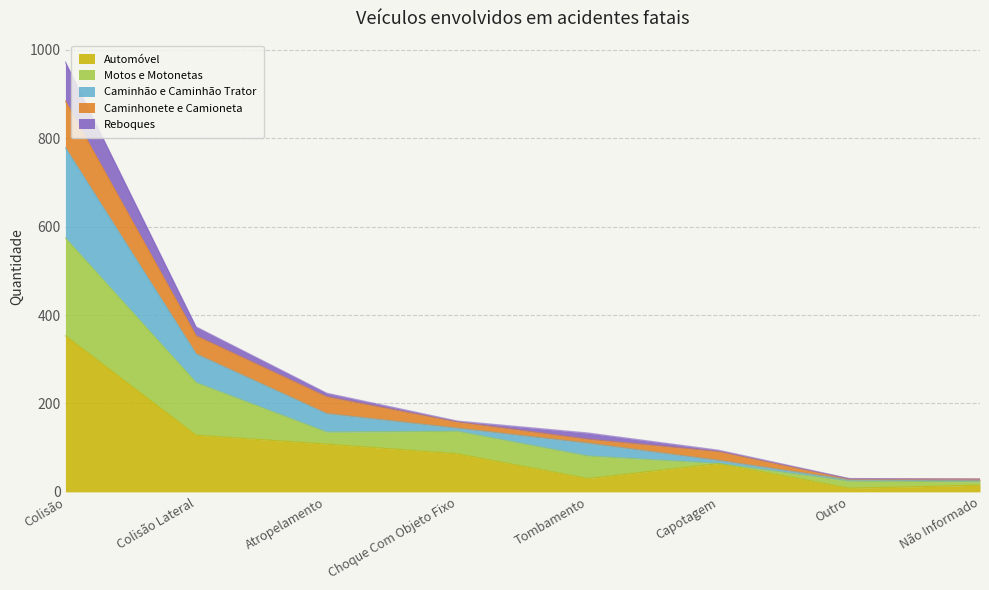

Which label corresponds to the largest value in the chart?

Colisão